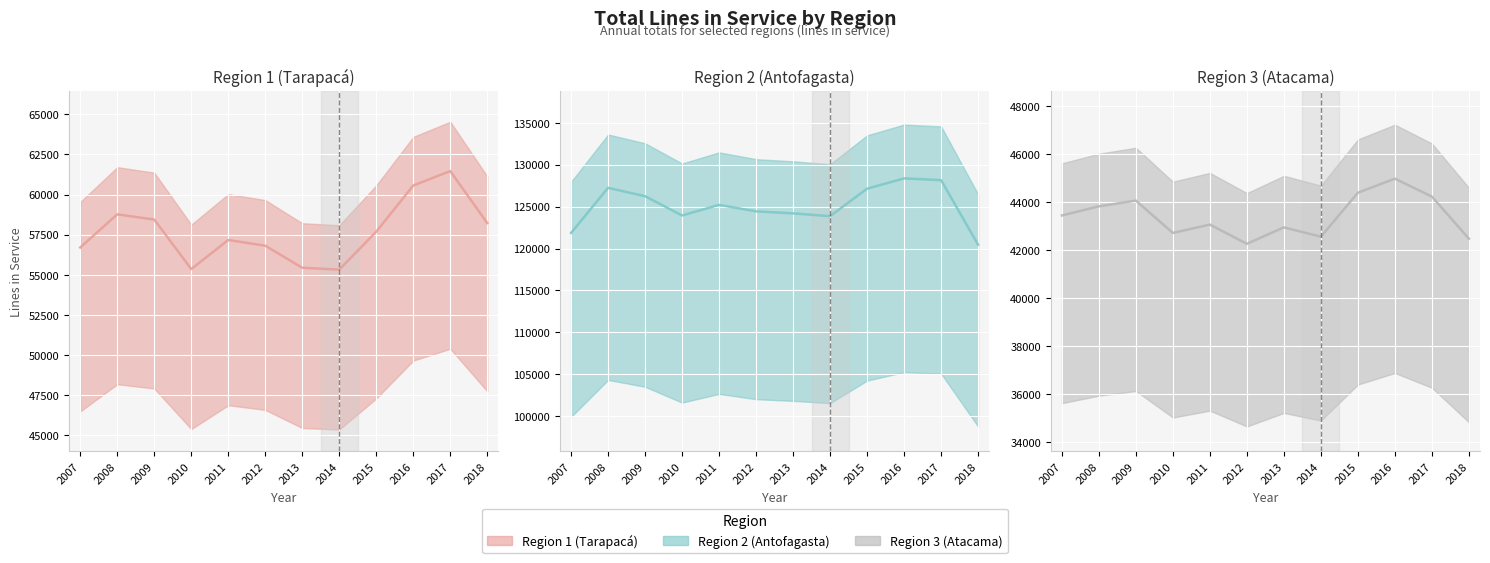

List the labels in order of Region 2 (Antofagasta) actual value, largest first.

2016, 2017, 2008, 2015, 2009, 2011, 2012, 2013, 2010, 2014, 2007, 2018